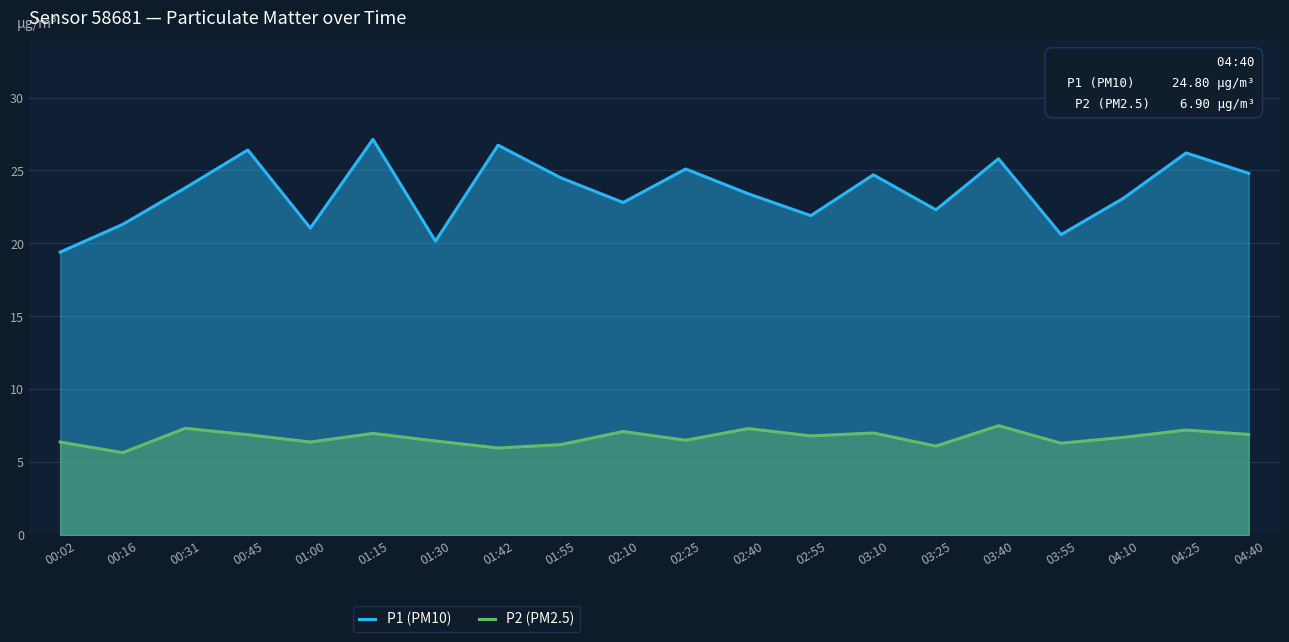

Which series has the widest spread of values?

P1 (PM10)